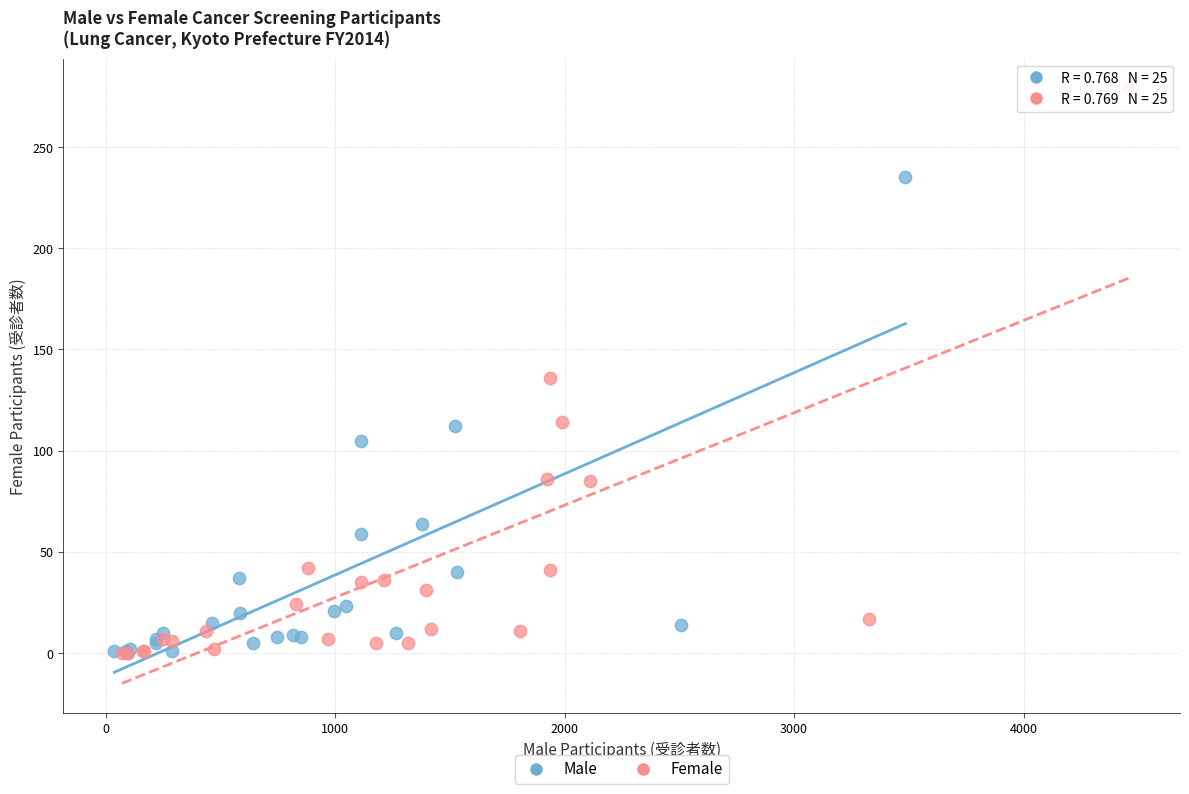

Which series has the largest Y range (max minus min)?

Female